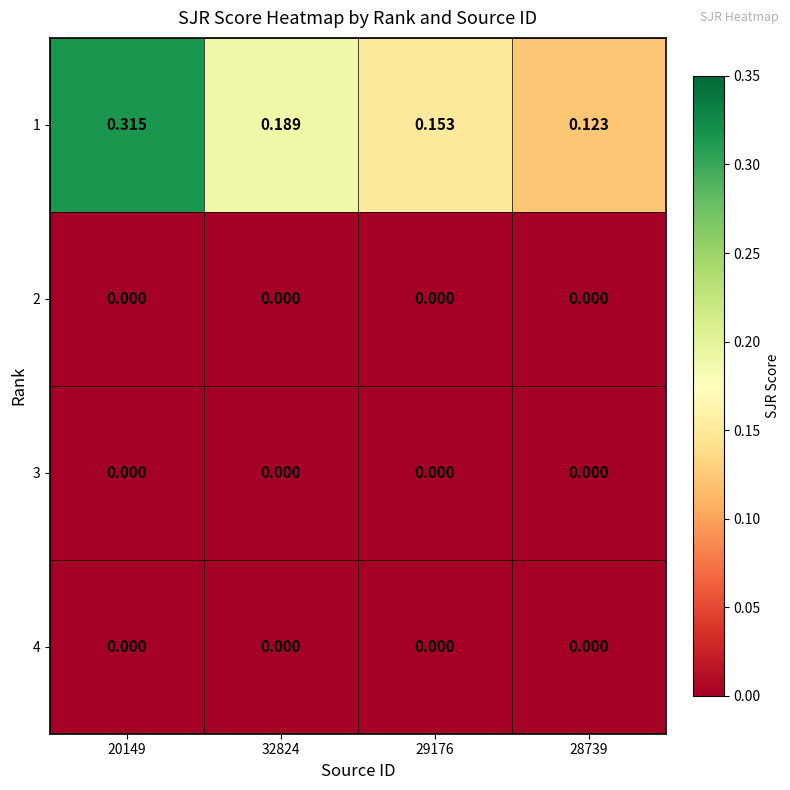

How many distinct data groups are displayed?

4